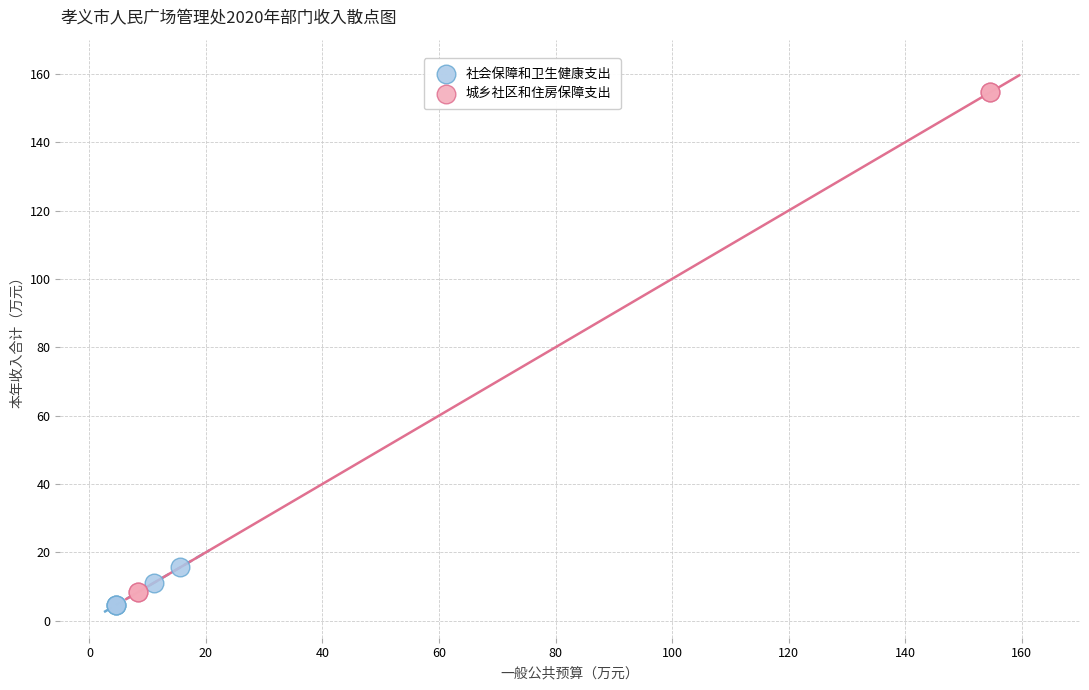

Which series contains the highest Y value?

城乡社区和住房保障支出